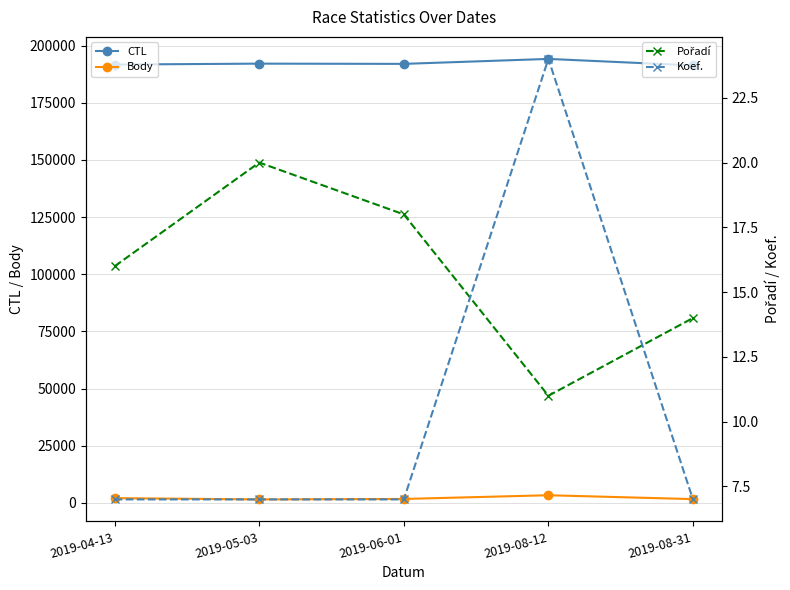

At which label does Body first exceed 1706?

2019-04-13